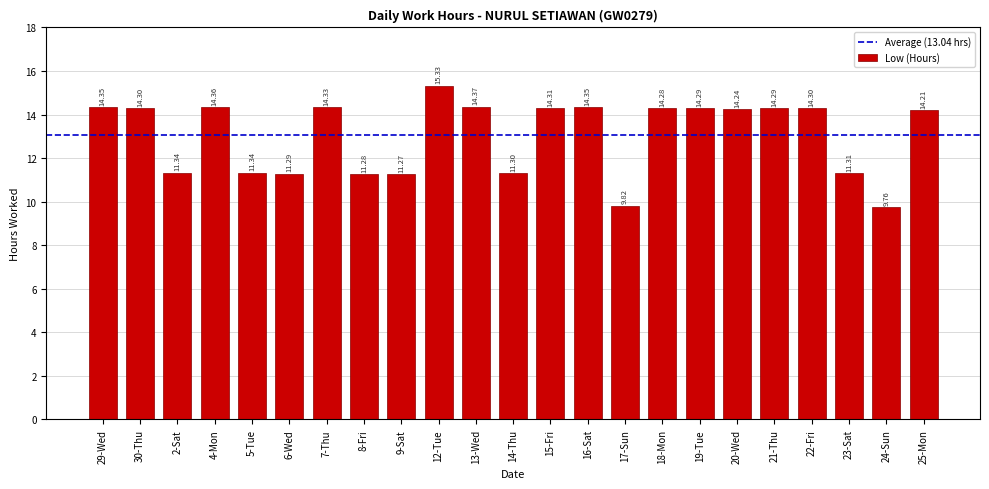

Which label corresponds to the largest value in the chart?

12-Tue